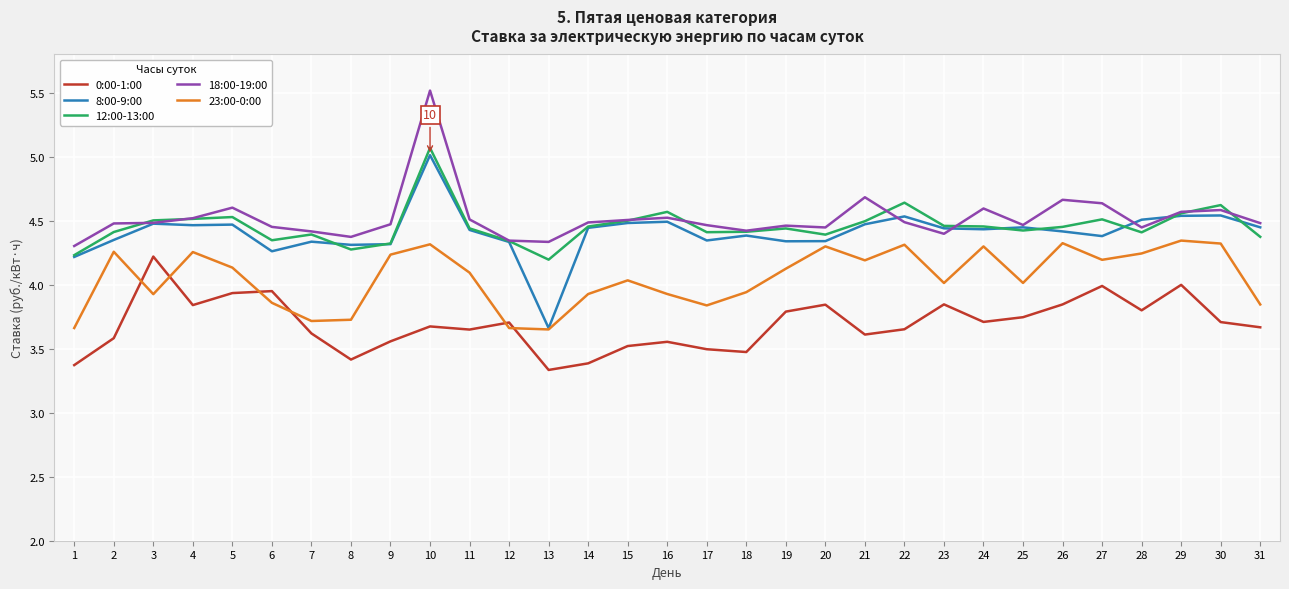

What is the difference between the highest and lowest values at 17?

1.0